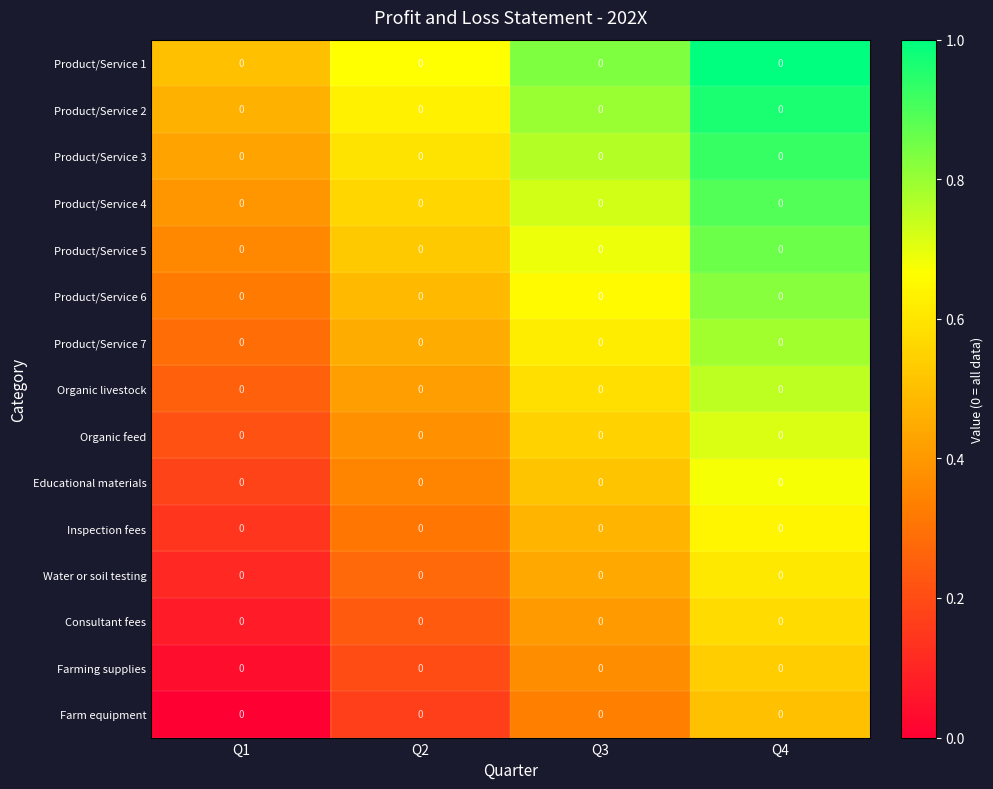

What is the spread (max minus min) of values at Q1?

0.5